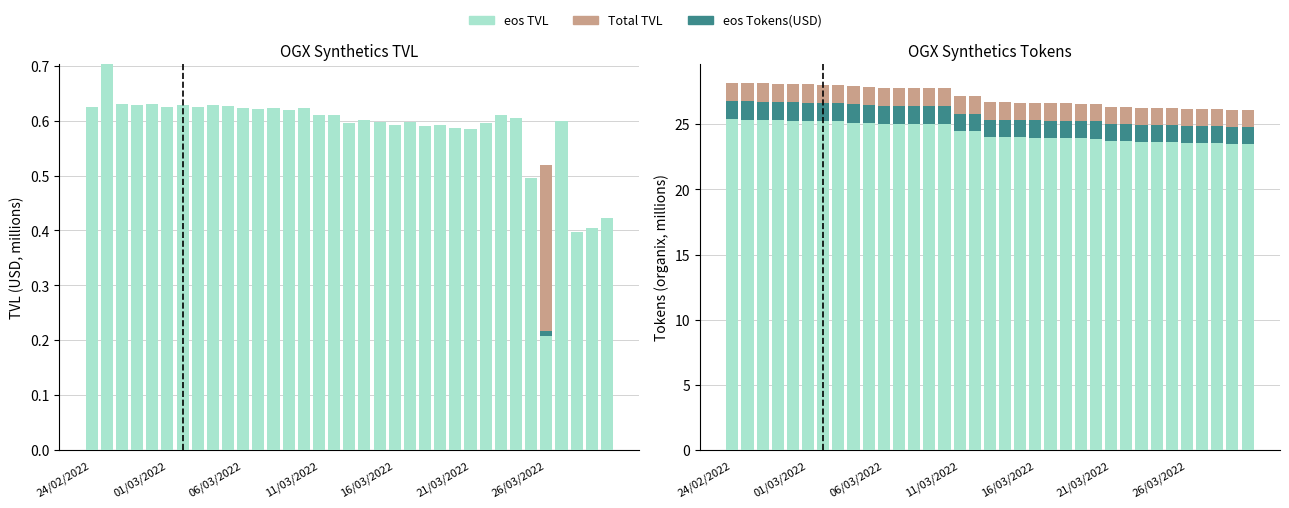

What is the sum of all Additional values?

47.5